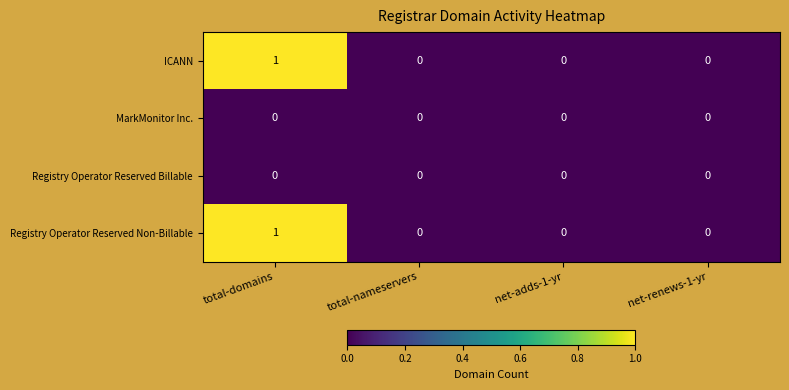

At which category is the sum across all series the highest?

total-domains